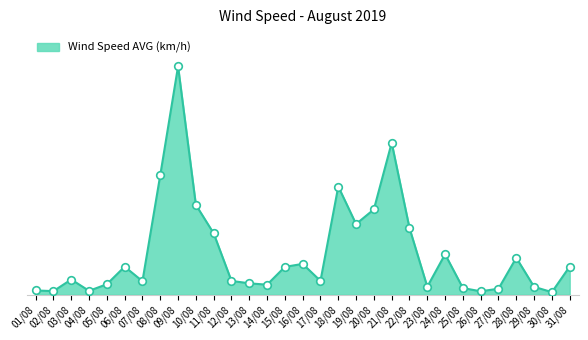

Between 08/08 and 24/08, which is larger?

08/08